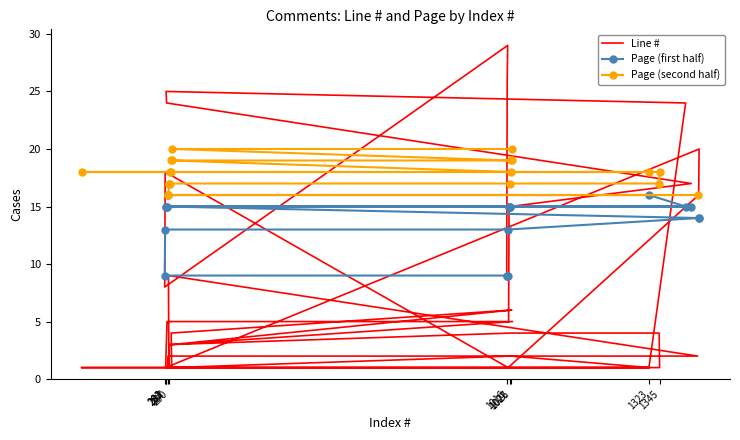

What is the sum of the values at 280 and 1401?

32